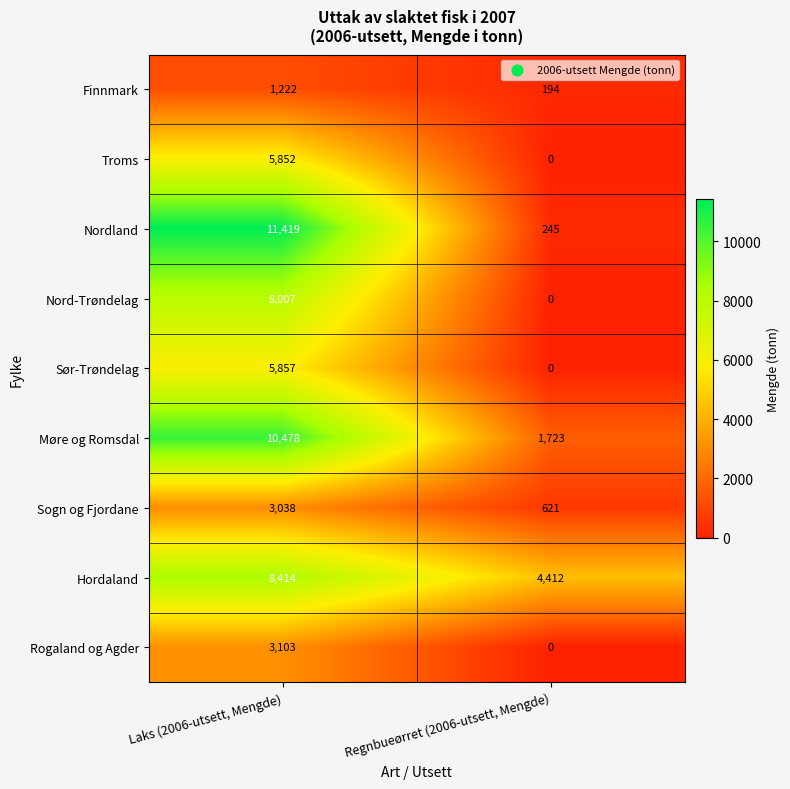

The value of Nordland at Laks (2006-utsett, Mengde) is 2789. True or false?

False